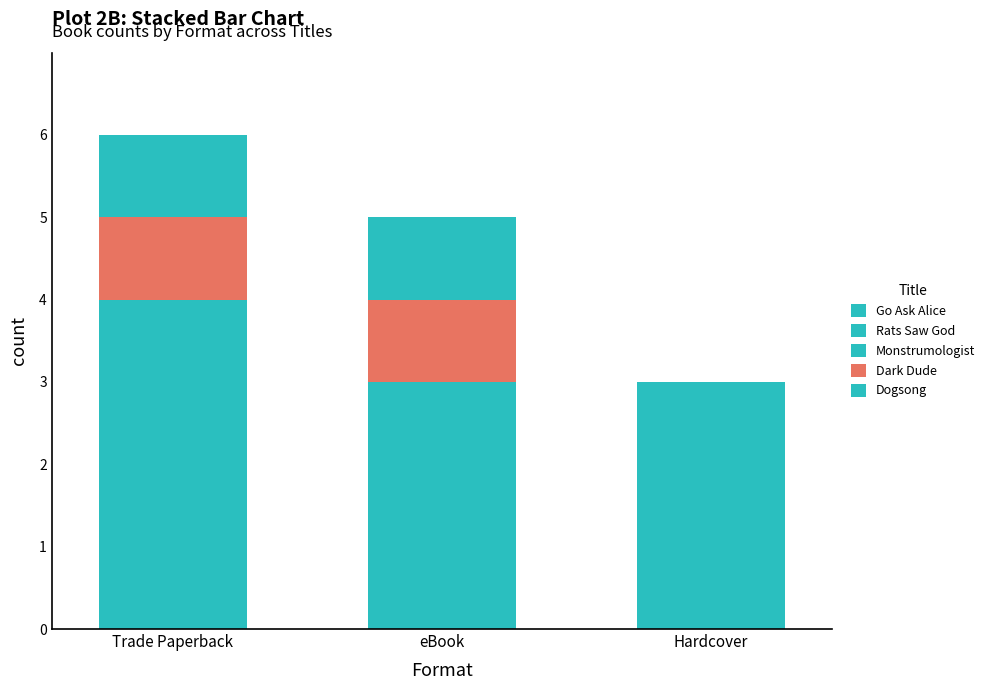

Is it true that Go Ask Alice equals 0 at eBook?

False